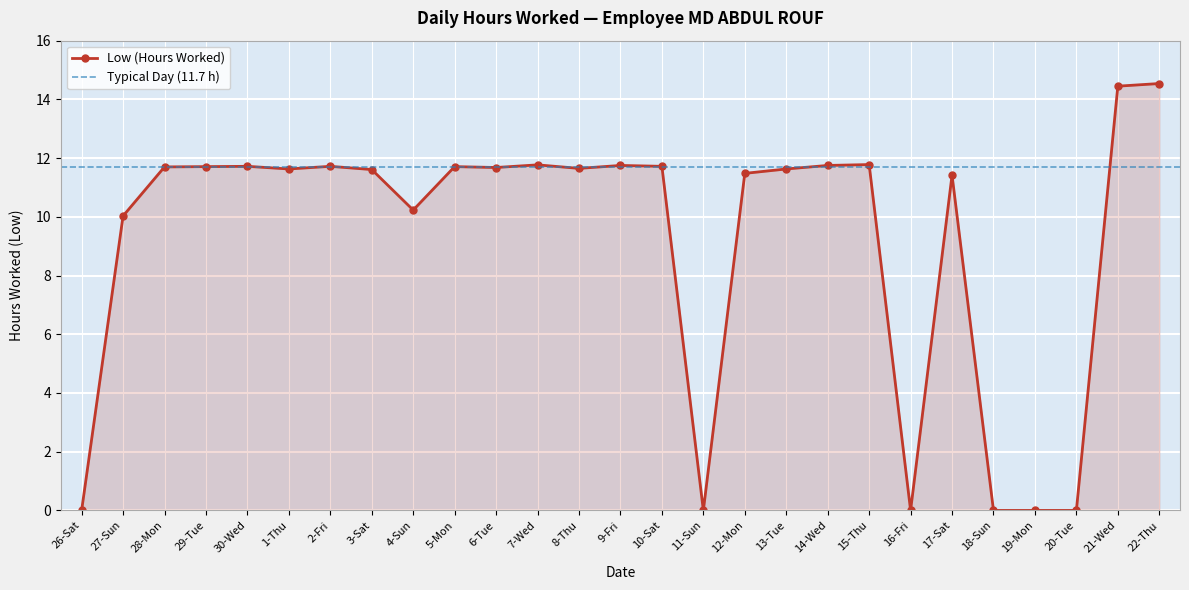

True or false: the data shows 11.7 at 2-Fri.

True